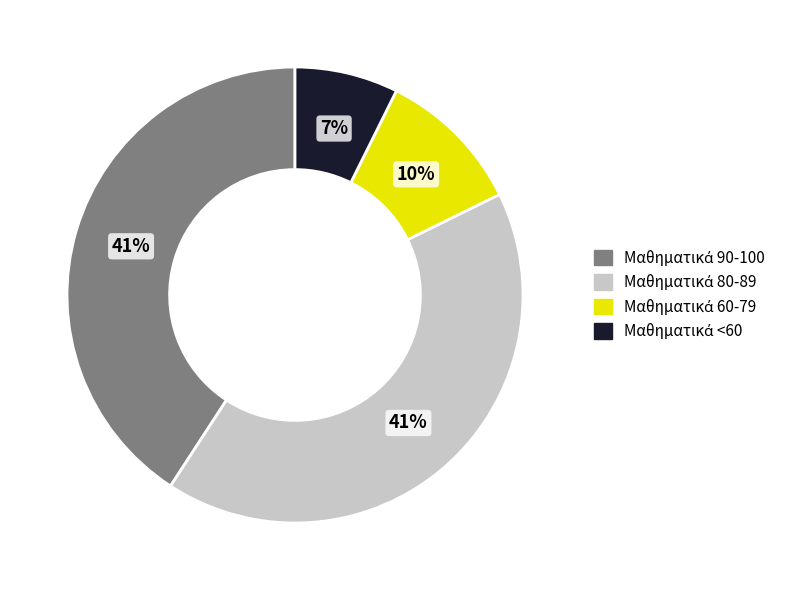

To the nearest percent, what is the difference between the largest and smallest slice percentages?

34%